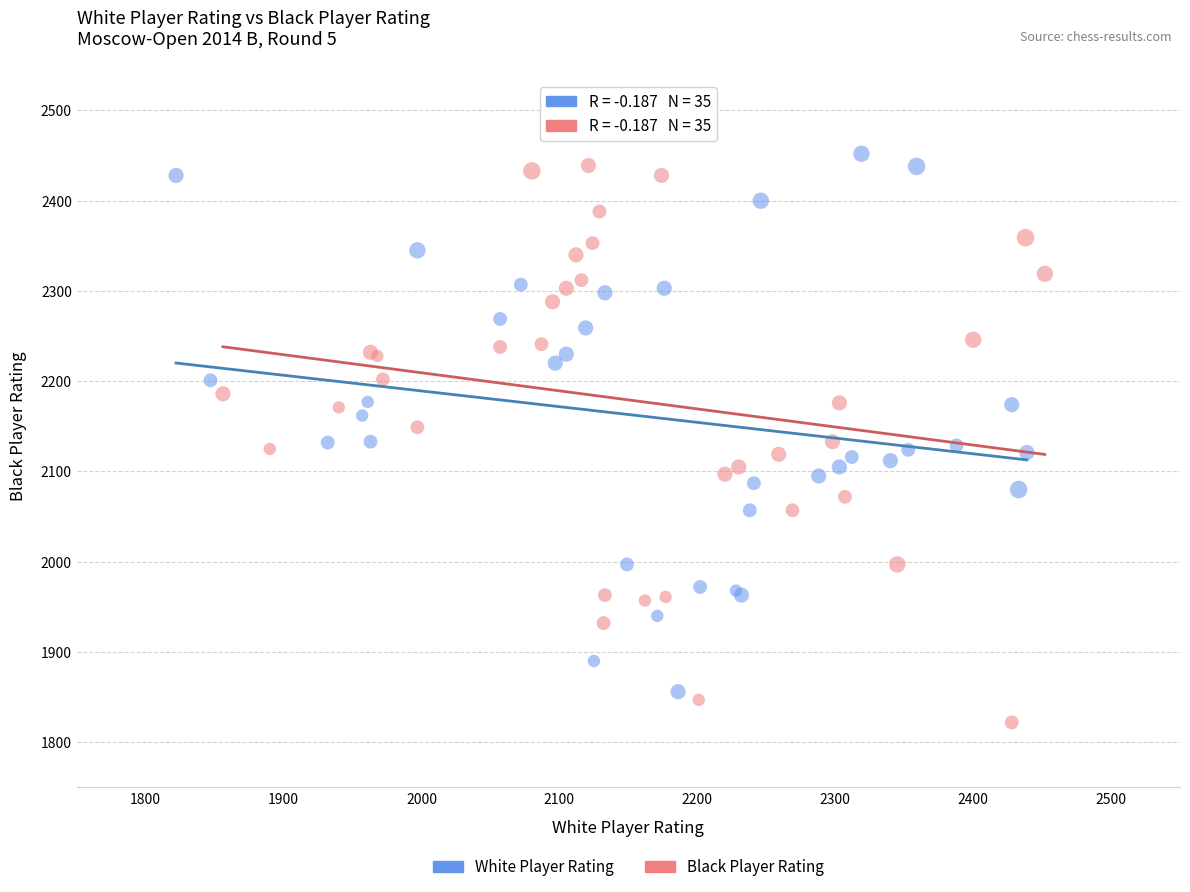

Which series has the widest spread of Y values?

Black Player Rating